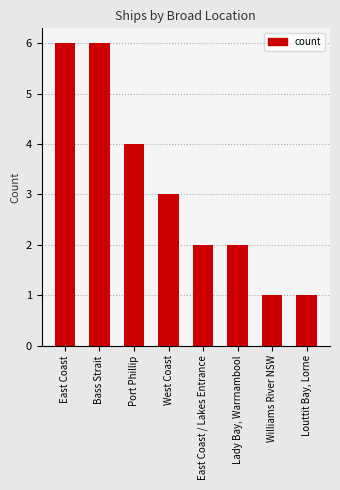

The value at Williams River NSW is 1. True or false?

True